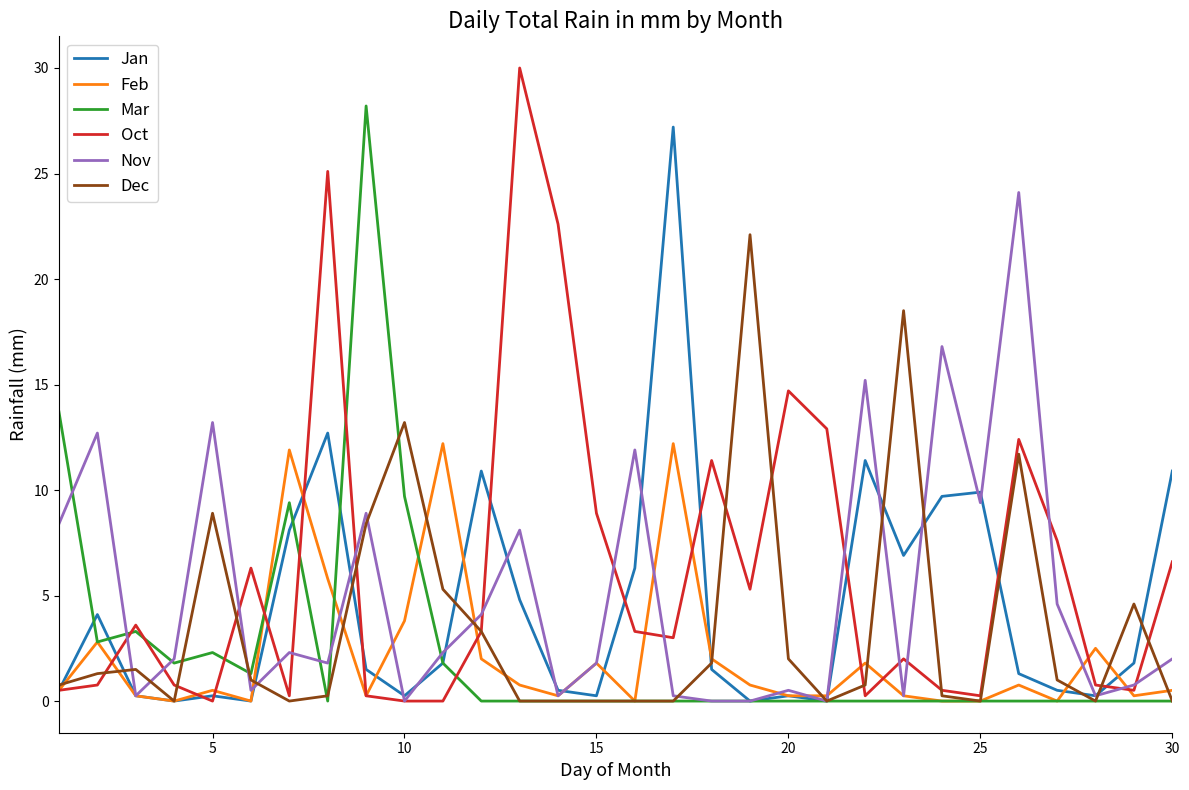

Which series has the largest total across all categories?

Oct